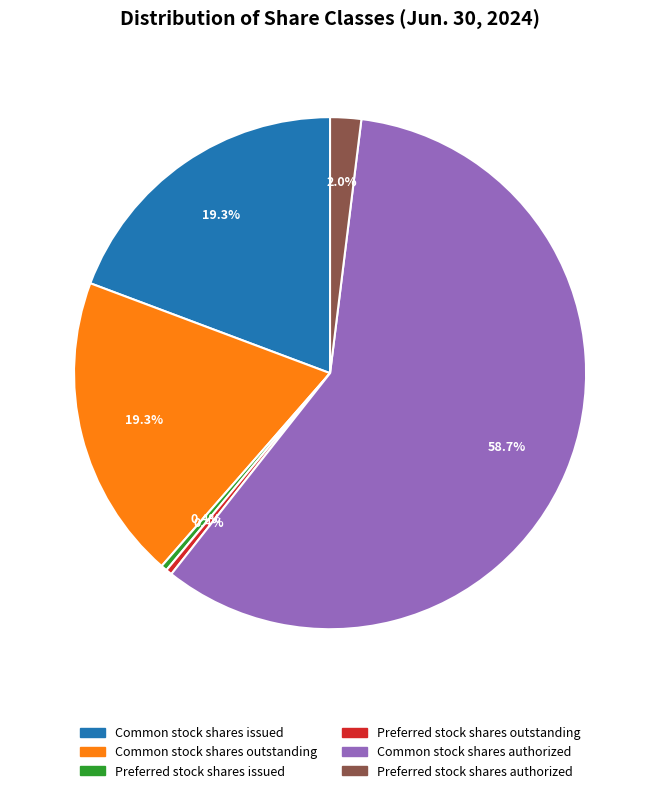

What is the largest slice in the pie chart?

Common stock shares authorized